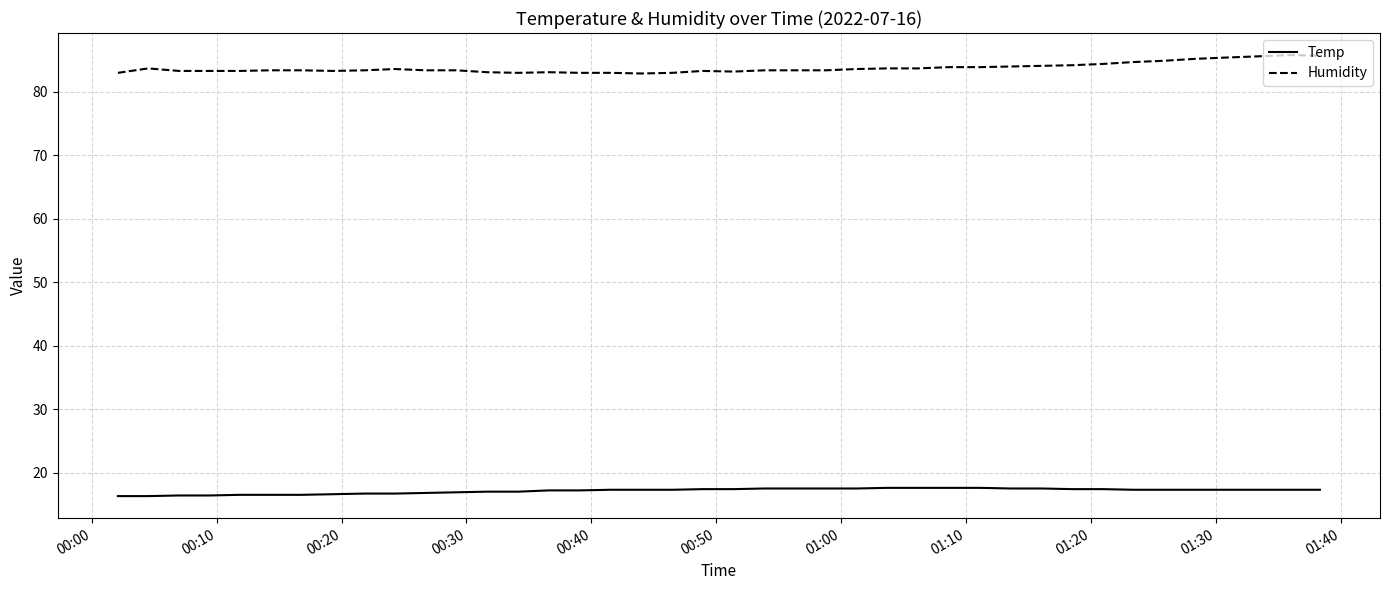

True or false: Temp and Humidity cross at least once.

False